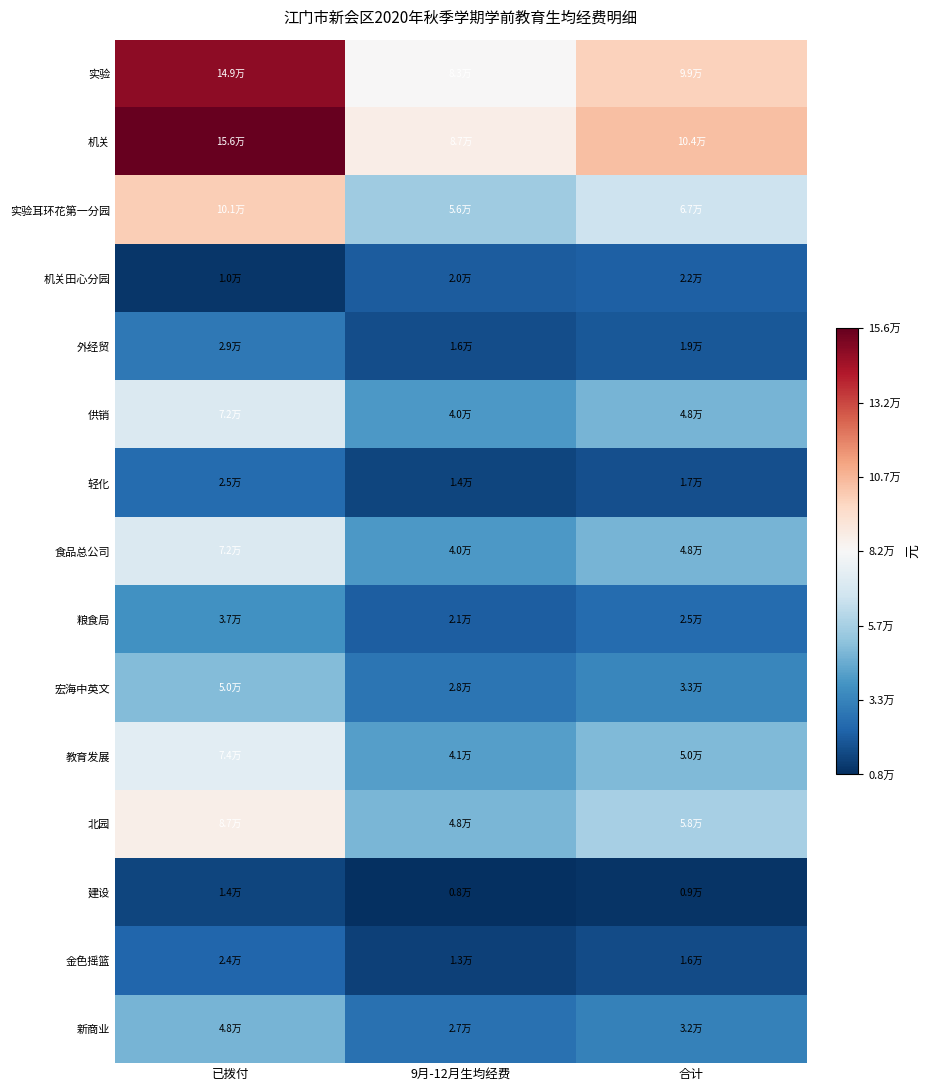

Rank the series at 9月-12月生均经费 from highest to lowest value.

机关, 实验, 实验耳环花第一分园, 北园, 教育发展, 供销, 食品总公司, 宏海中英文, 新商业, 粮食局, 机关田心分园, 外经贸, 轻化, 金色摇篮, 建设